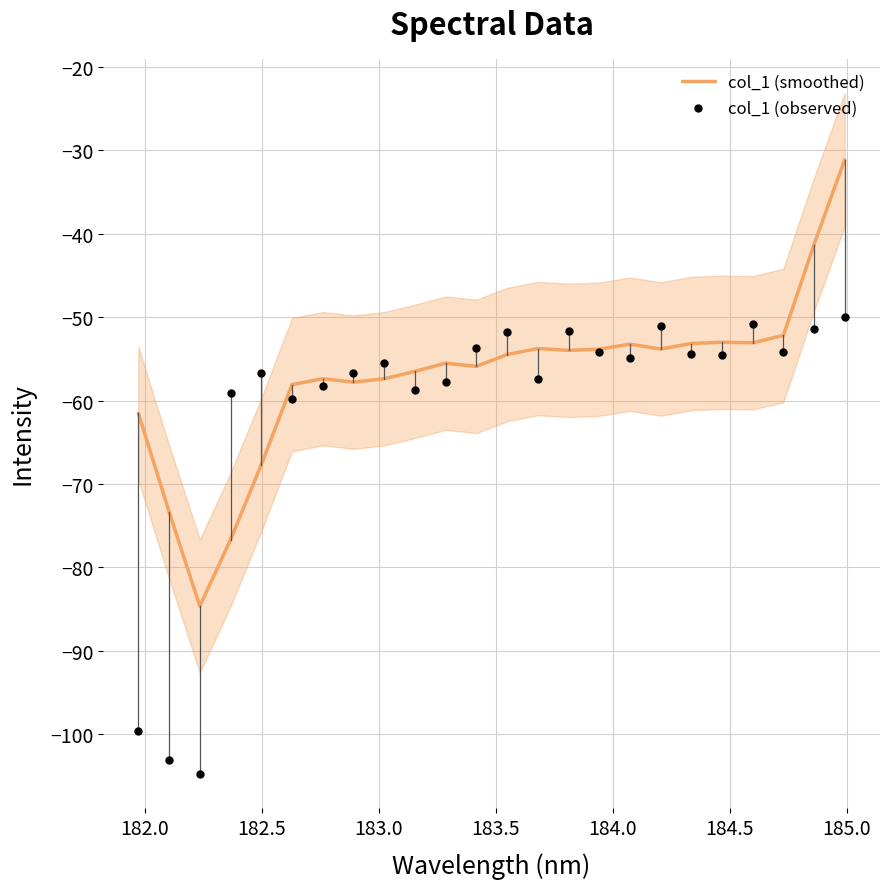

At how many categories does at least one series exceed -71?

22